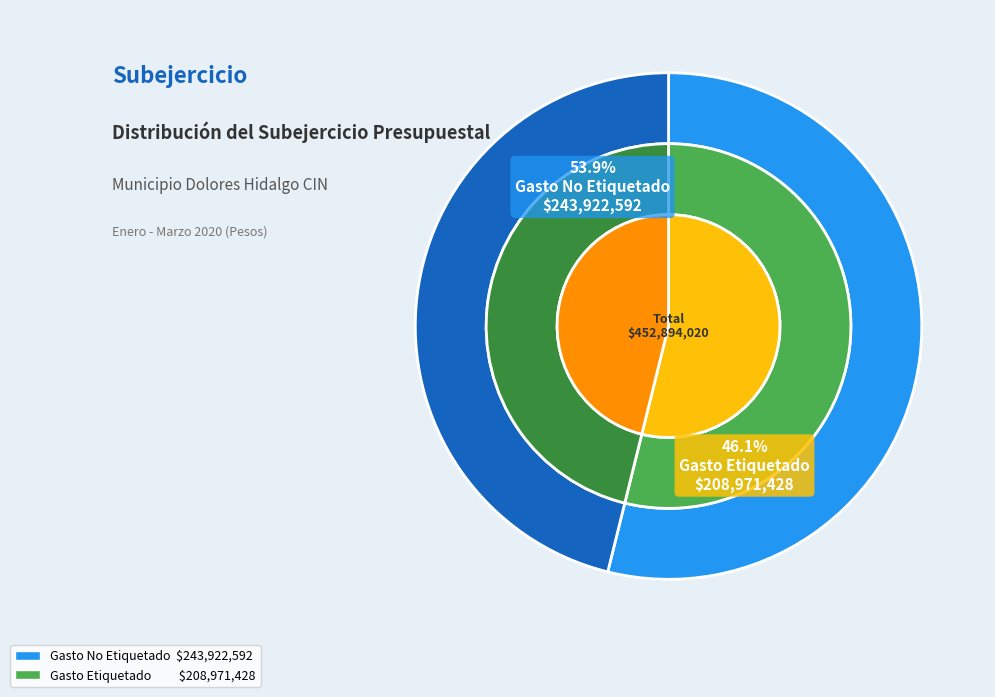

To the nearest percent, what percentage of the pie is Gasto No Etiquetado?

54%